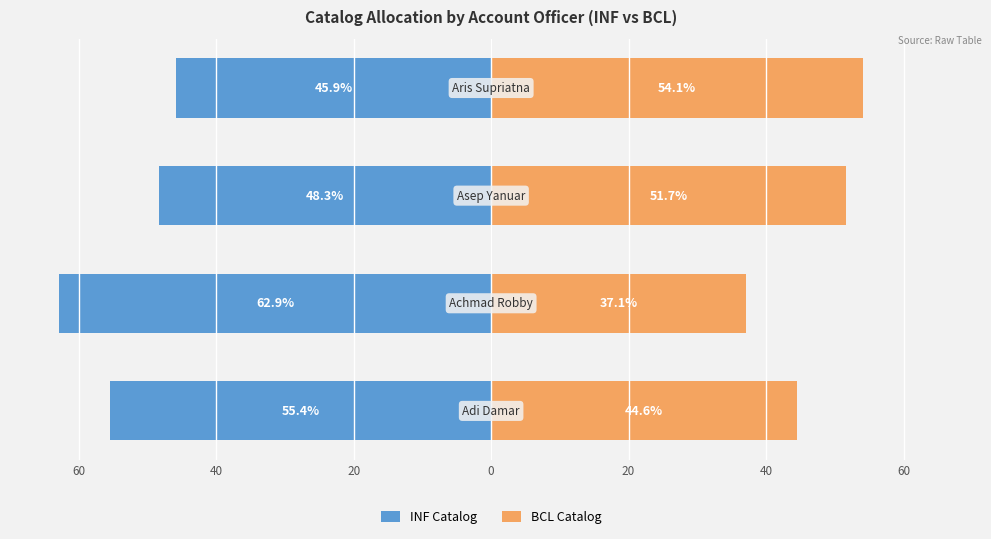

What is the value of the INF Catalog bar at the 3rd from the left?

-48.3